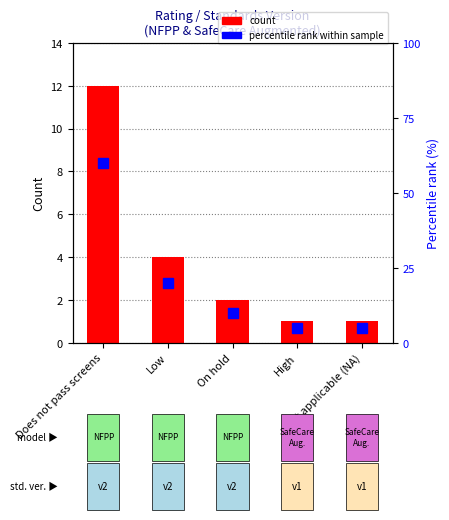

List the labels in order of Count value, smallest first.

High, Not applicable (NA), On hold, Low, Does not pass screens